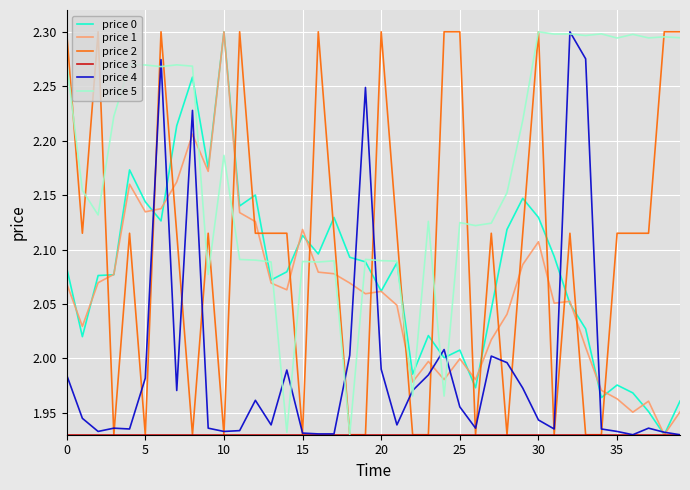

Which series ends up on top after the final intersection of price 2 and price 1?

price 2